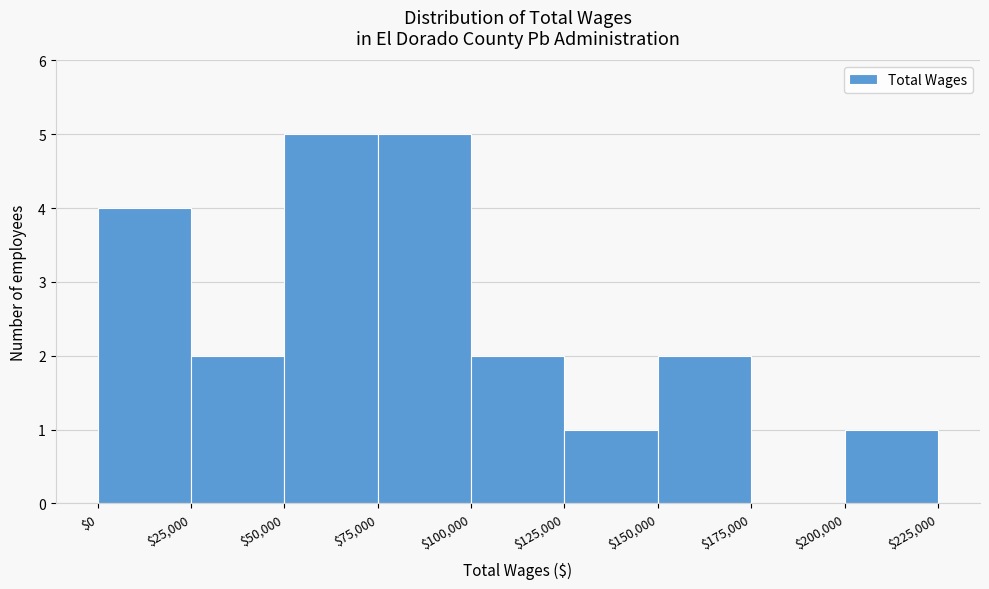

How tall is the bar that spans $50,000 to $75,000 on the x-axis? The values are not printed on the chart, so give them approximately, as read against the axis.

5